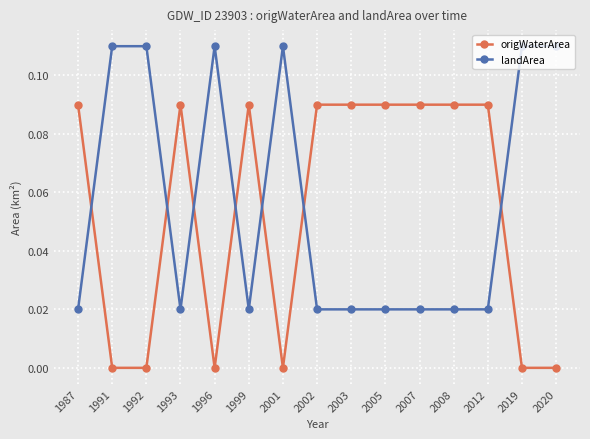

List the series in order of their peak value, highest first.

landArea, origWaterArea